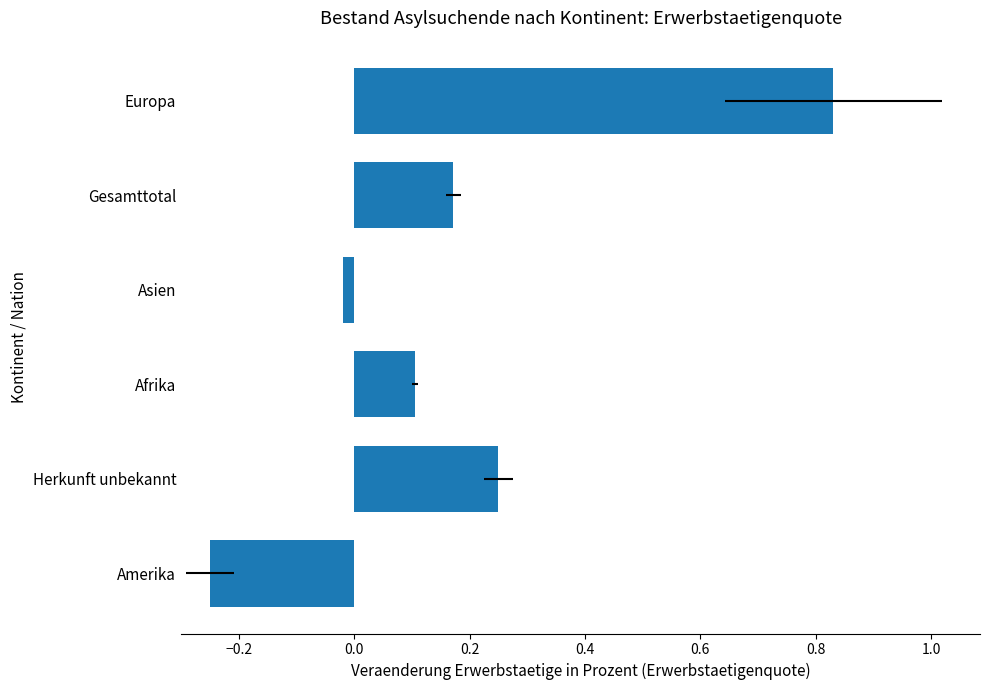

How many bars are there in total?

6